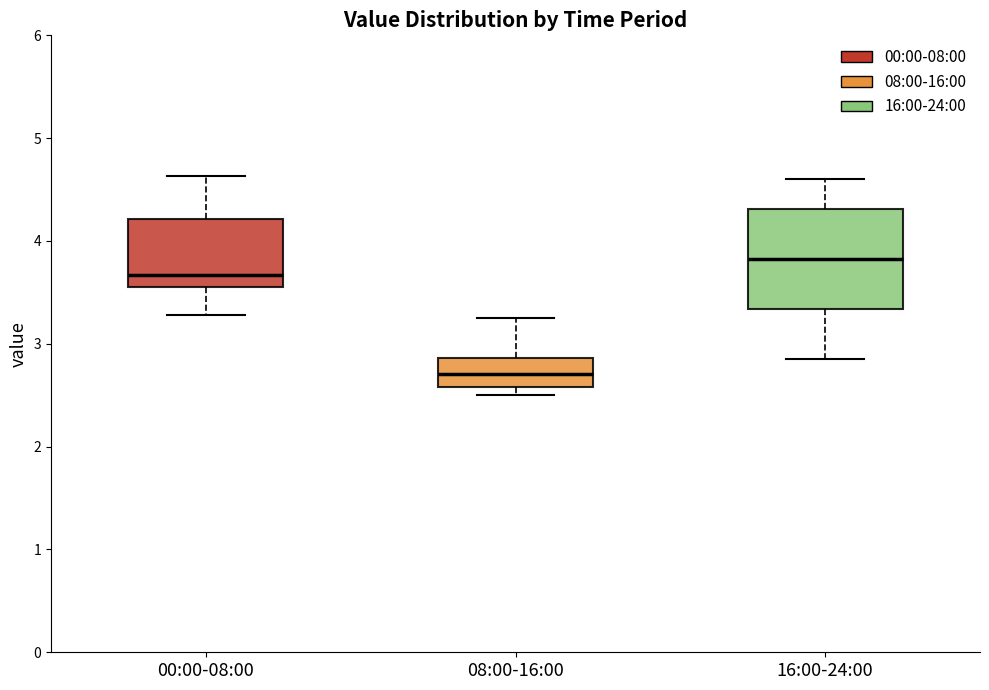

Reading left to right, read every box against the y-axis: the position of its median line, the range the box covers, and the ends of its whiskers. The values are not printed on the chart, so give them approximately, as read against the axis.

00:00-08:00: median 3.7, box 3.6 to 4.2, whiskers 3.3 to 4.6
08:00-16:00: median 2.7, box 2.6 to 2.9, whiskers 2.5 to 3.3
16:00-24:00: median 3.8, box 3.3 to 4.3, whiskers 2.9 to 4.6